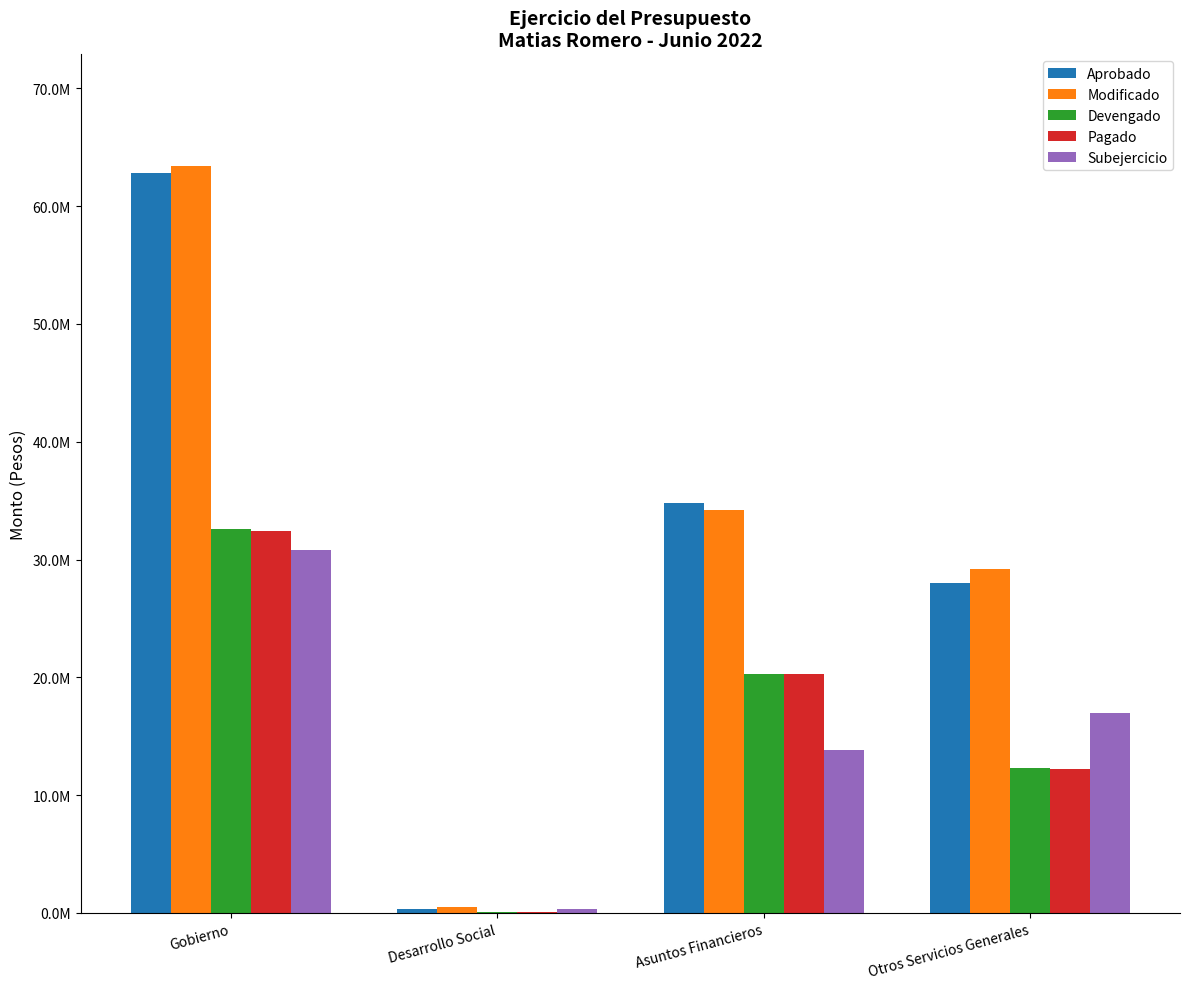

Which category has the highest value in the Modificado series?

Gobierno